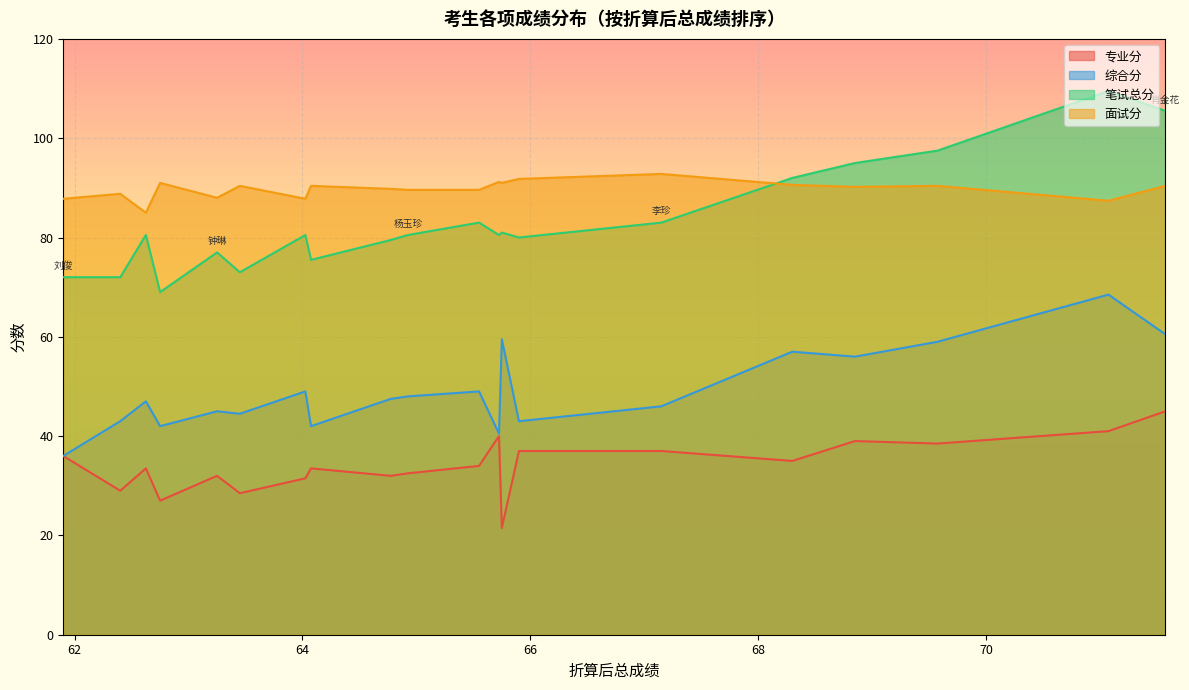

Rank the series by their maximum value, from highest to lowest.

笔试总分, 面试分, 综合分, 专业分